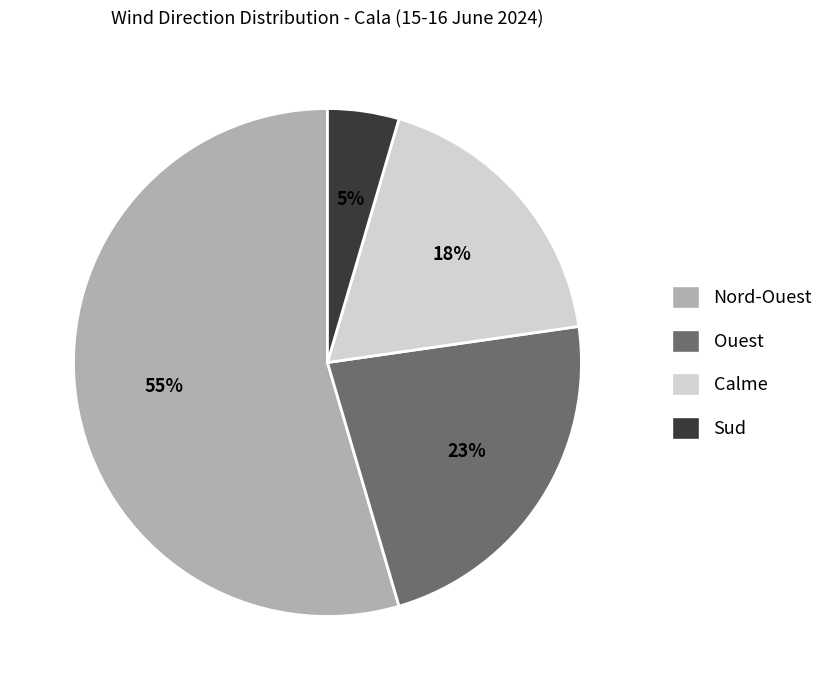

Is there a majority slice in this chart?

Yes